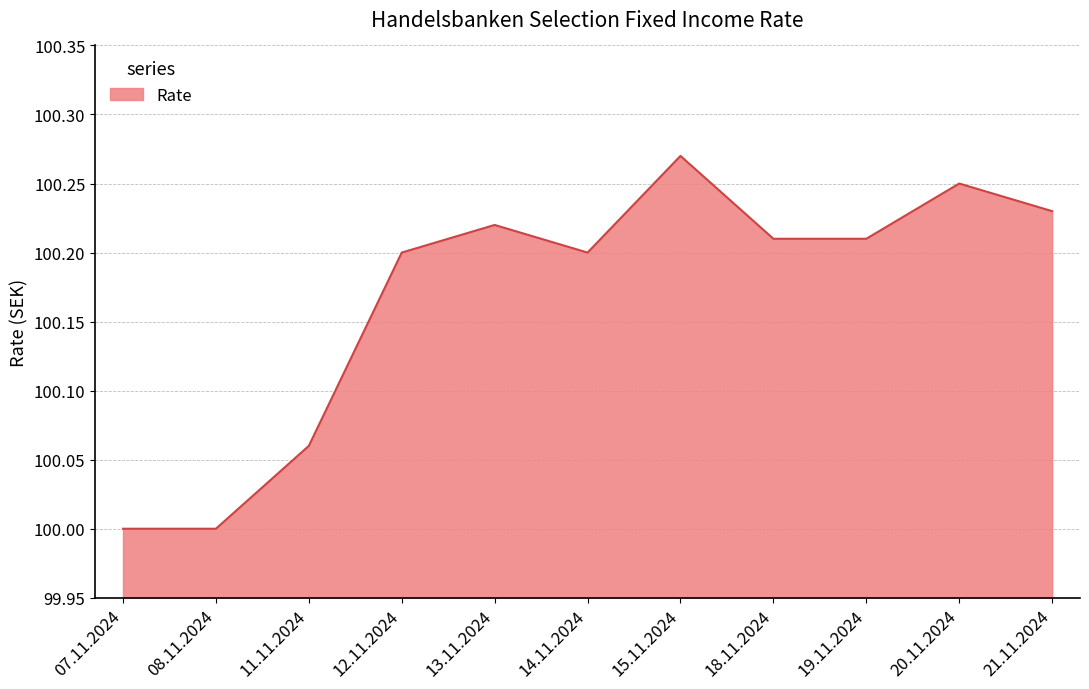

The value at 07.11.2024 is 34.3. True or false?

False